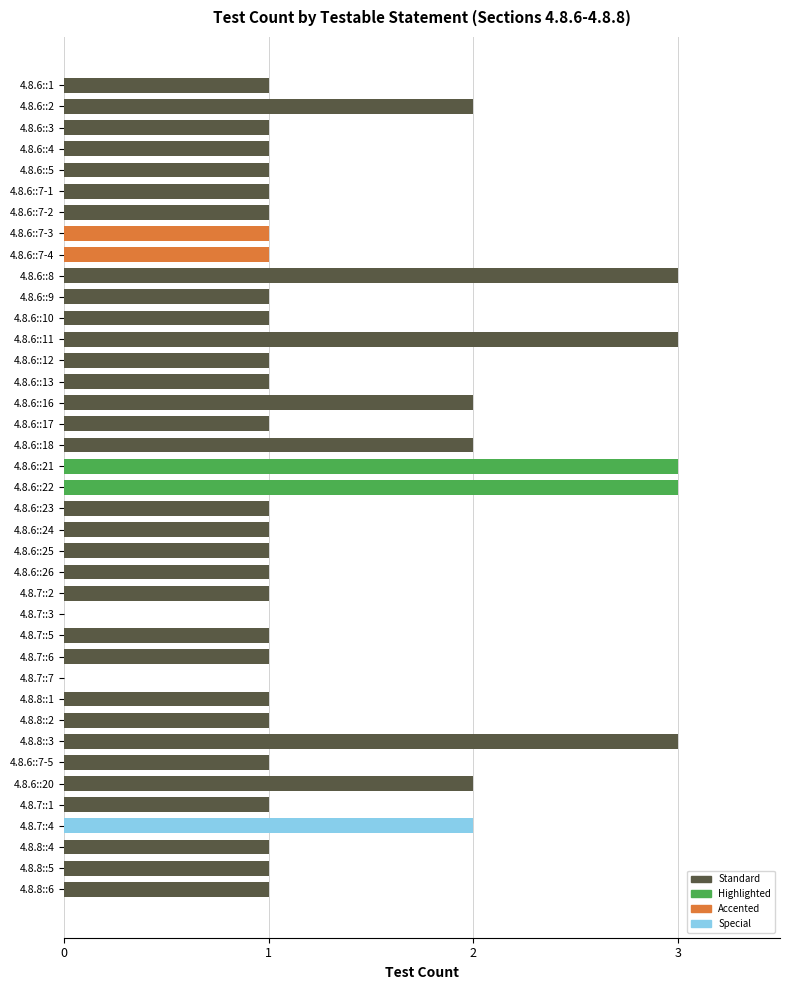

What is the greatest value displayed?

3